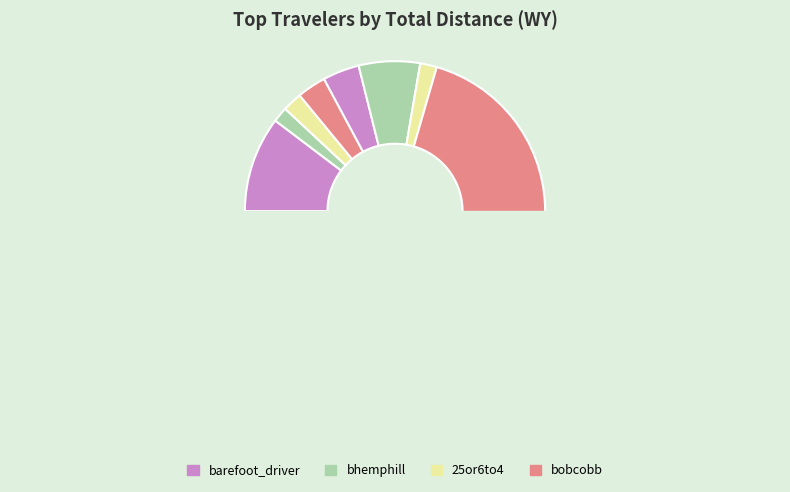

The bejacob slice represents 1% of the pie. True or false?

False